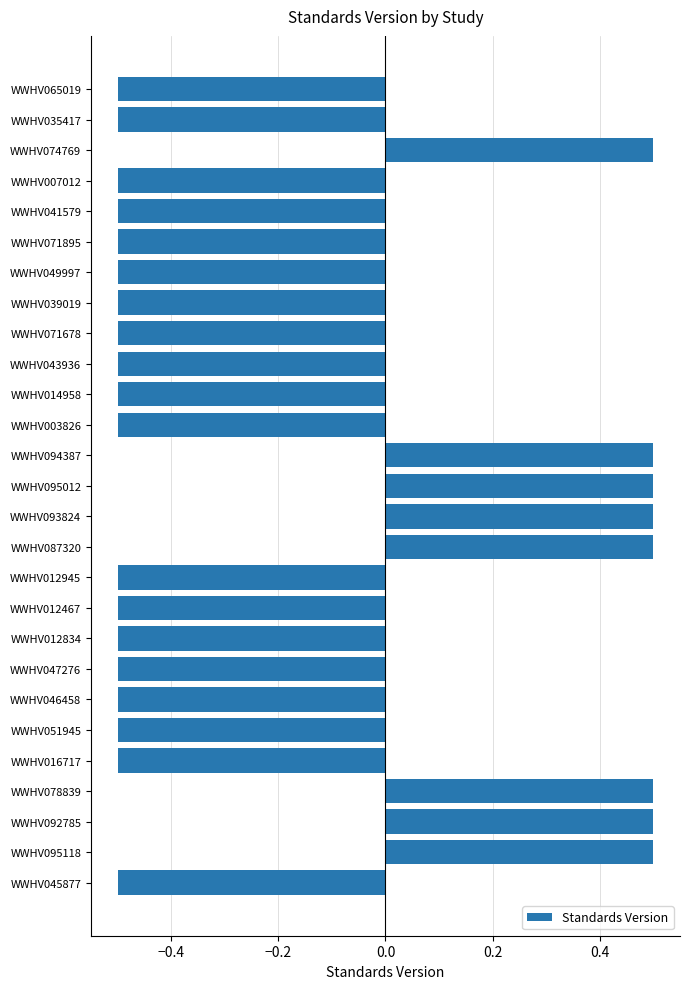

Does the chart contain any negative values?

Yes